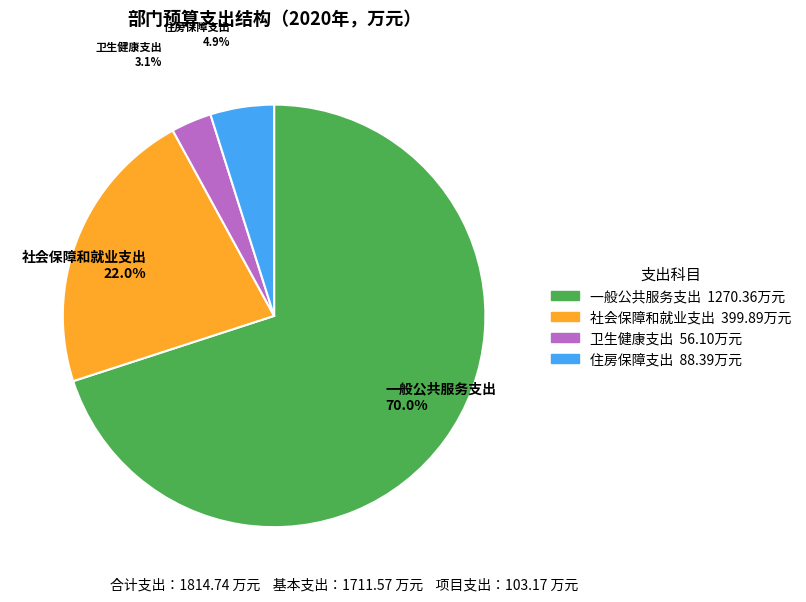

Which category has the biggest portion of the pie?

一般公共服务支出